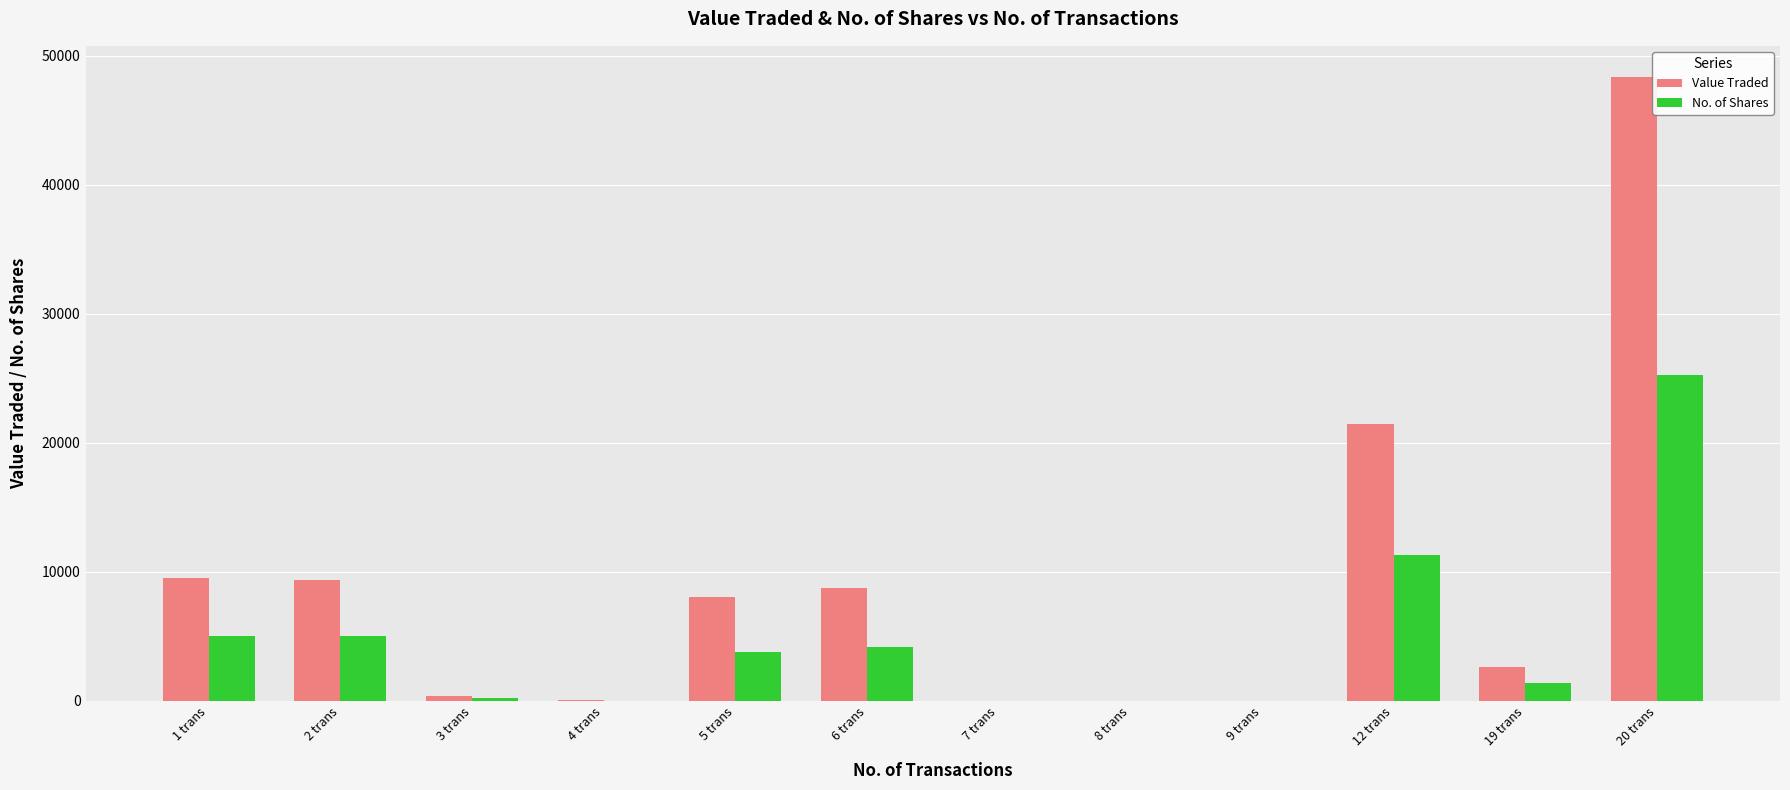

What is the spread (max minus min) of values at 2 trans?

4289